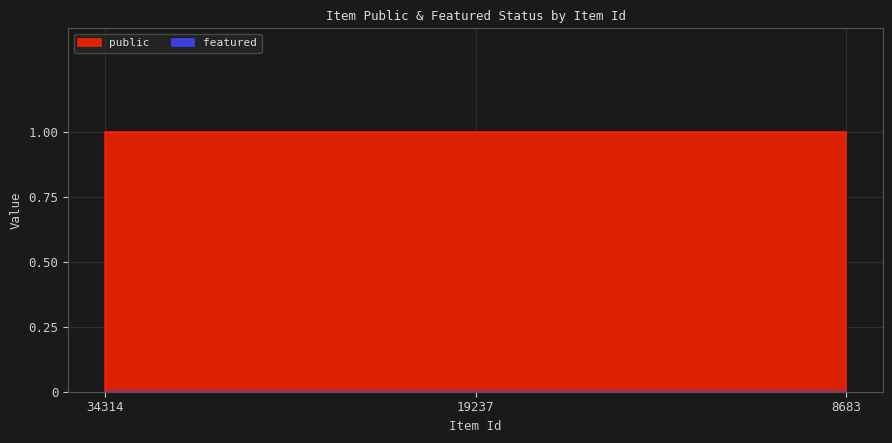

Is it true that public equals 1 at 34314?

True